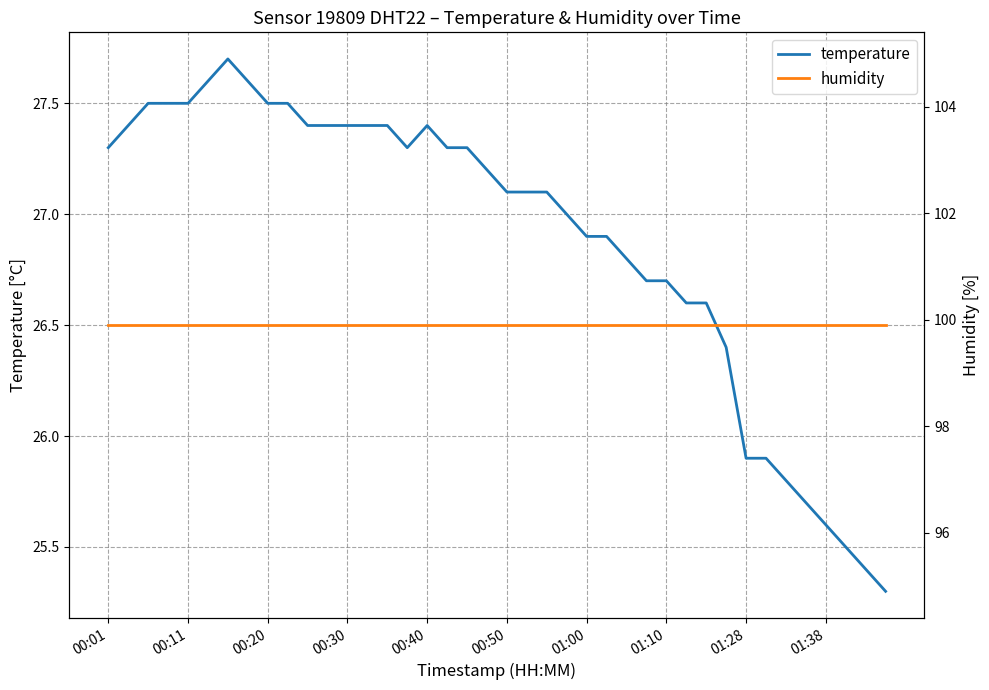

What is the value of the temperature point at the 11th from the left?

27.4